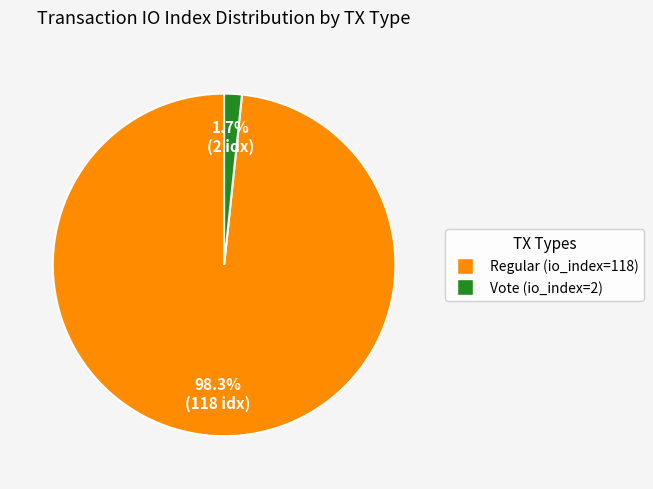

Which category accounts for the majority?

Regular (io_index=118)